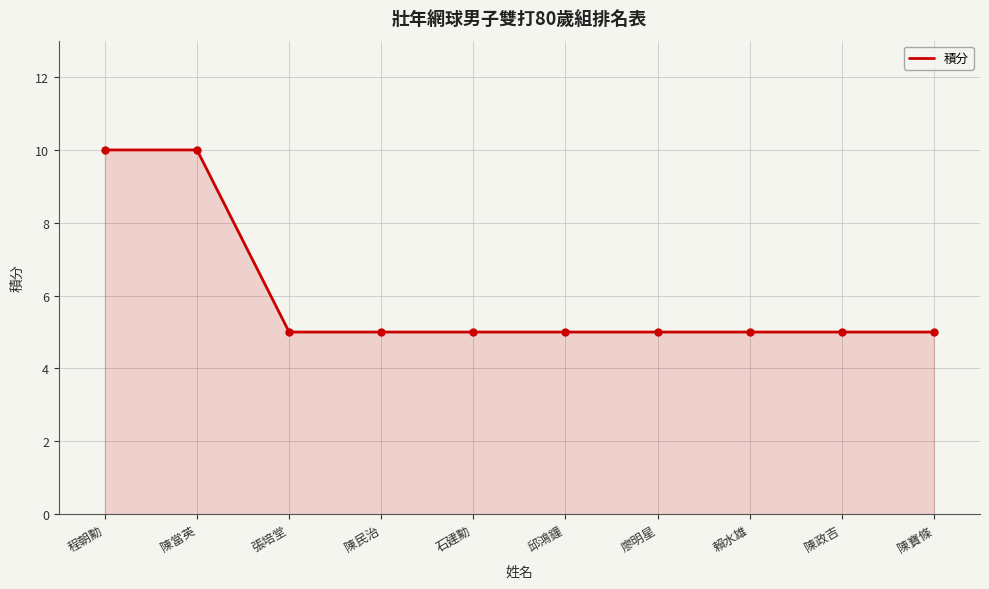

What position from the left is 賴水雄?

8